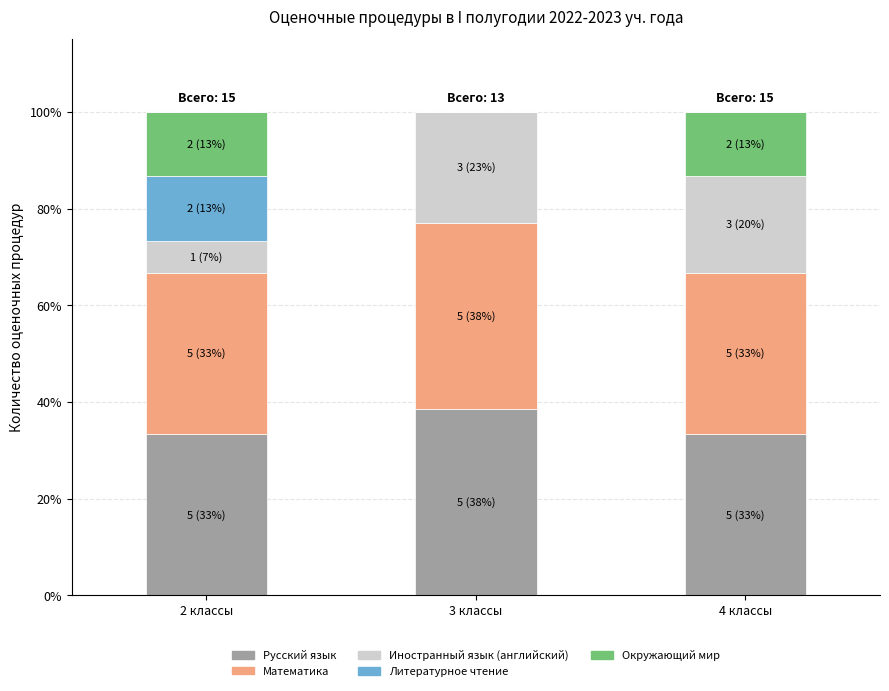

At which label does Русский язык reach its peak?

3 классы